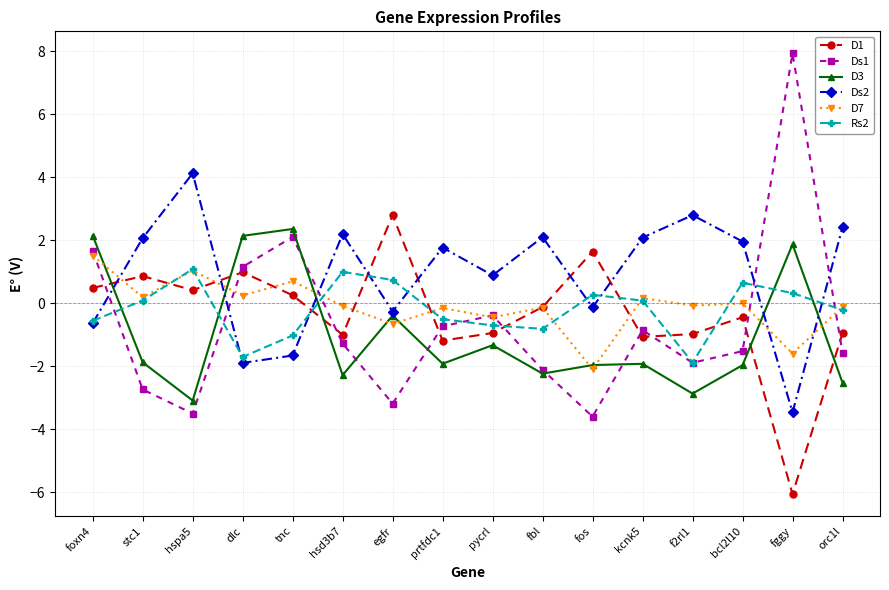

After their last crossing, which series has the higher values: Ds2 or D7?

Ds2